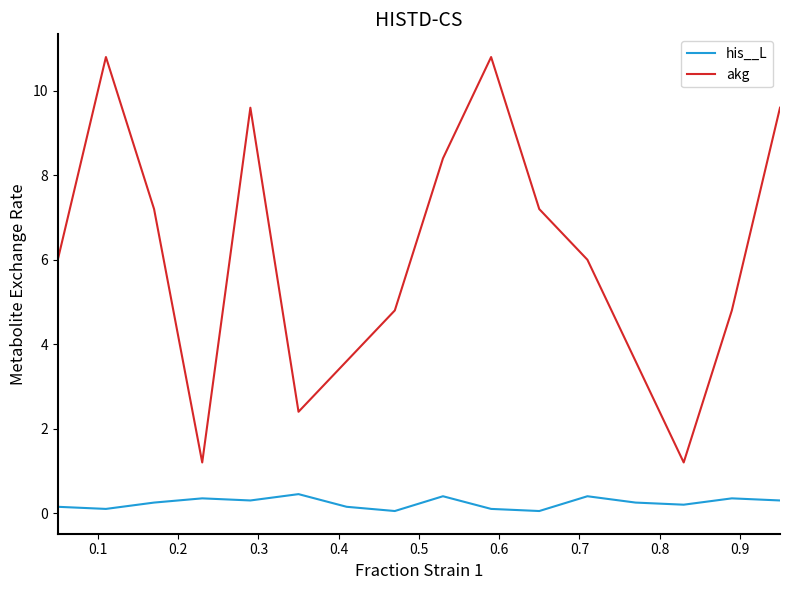

Rank the series by their maximum value, from highest to lowest.

akg, his__L